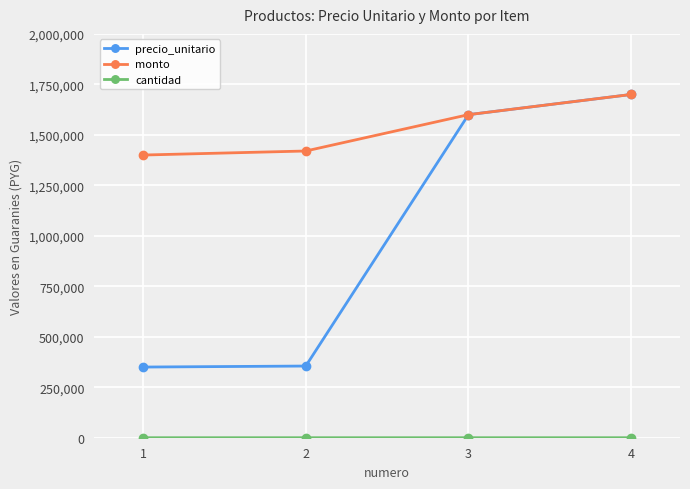

How many data points in monto are less than 1600000?

2